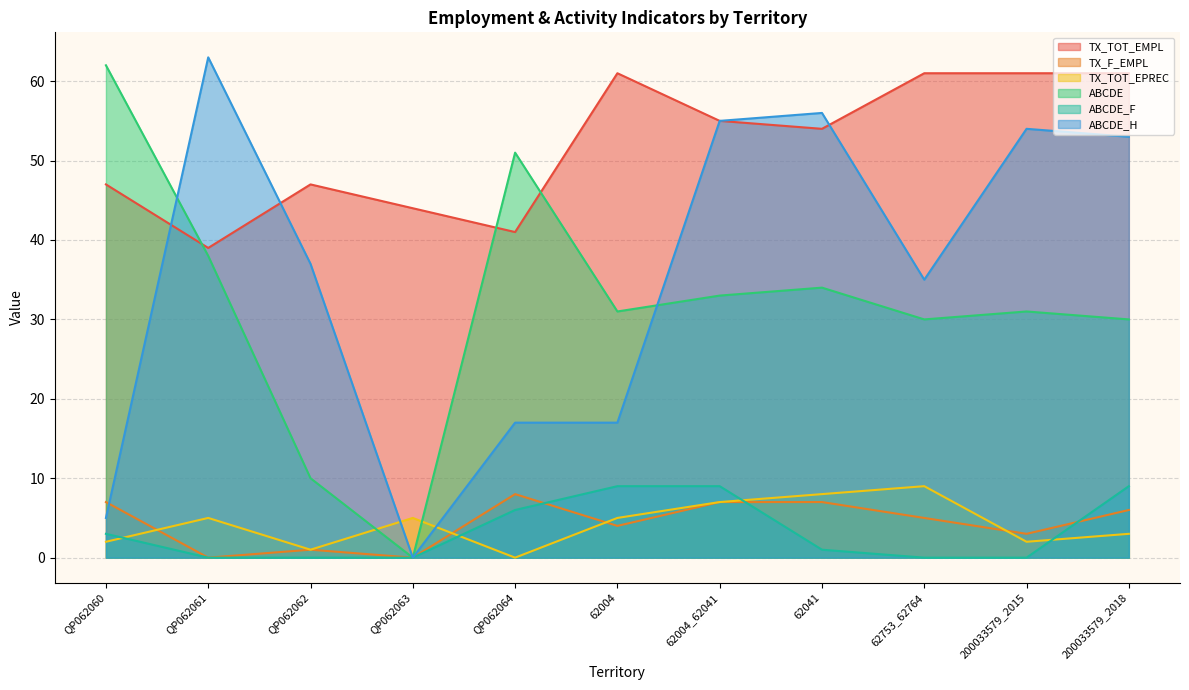

Which series has the largest range (max minus min)?

ABCDE_H